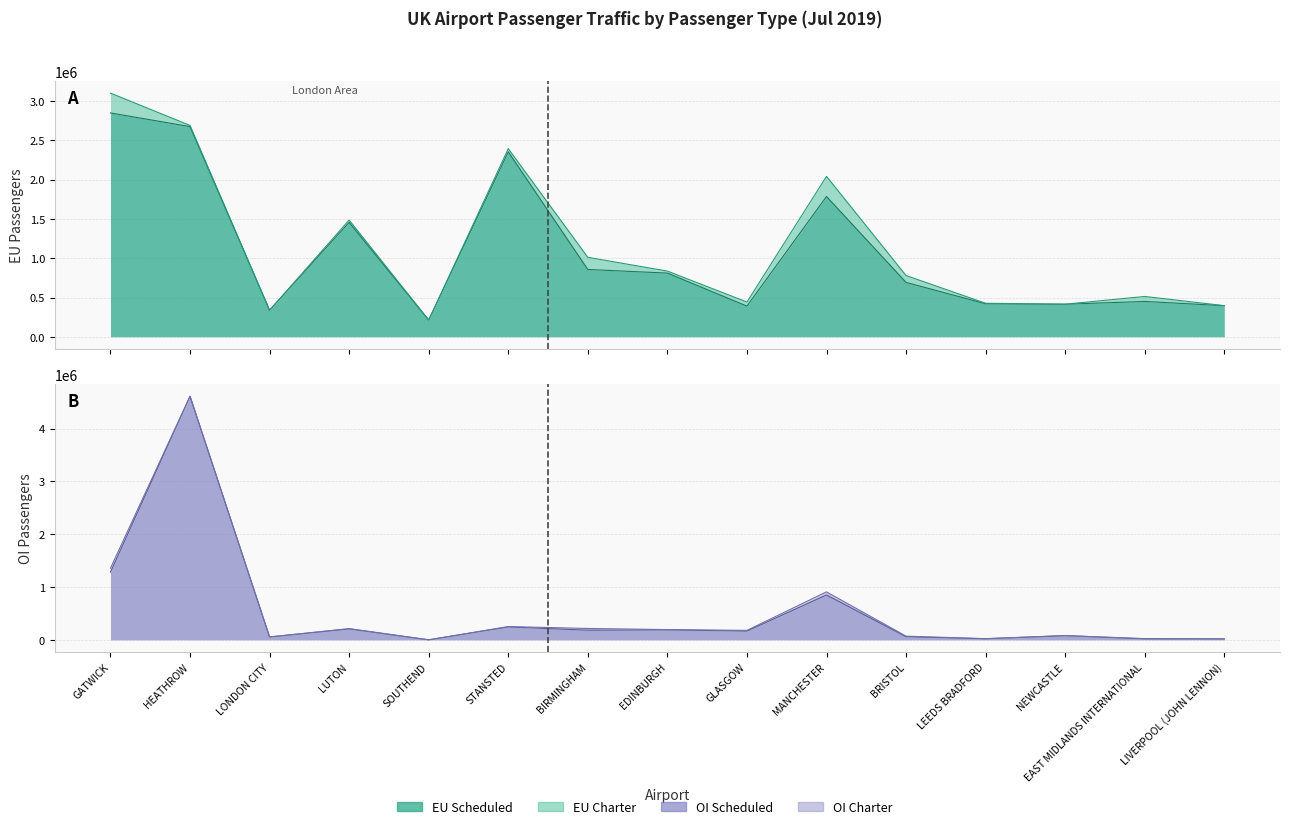

Reading right to left, transcribe all the data shown in this chart.

EU Scheduled (TP): 395432	450184	414441	420245	692320	1785890	390449	810732	856804	2354412	213554	1456135	338343	2674951	2848986
OI Scheduled (TP): 18442	18318	80594	21128	60023	849715	166430	189249	182854	245742	747	208004	55122	4613279	1281628